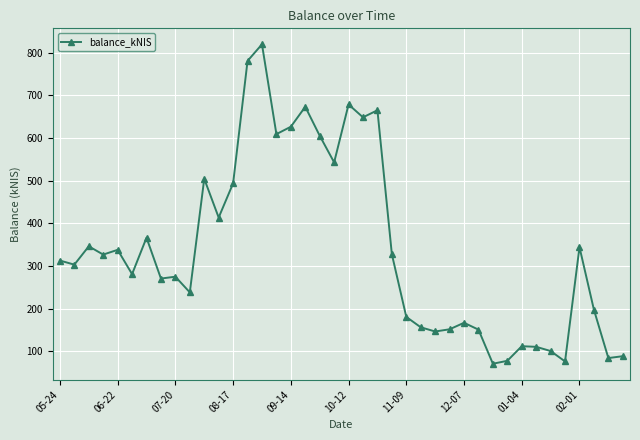

What is the sum of all values?

13670.5